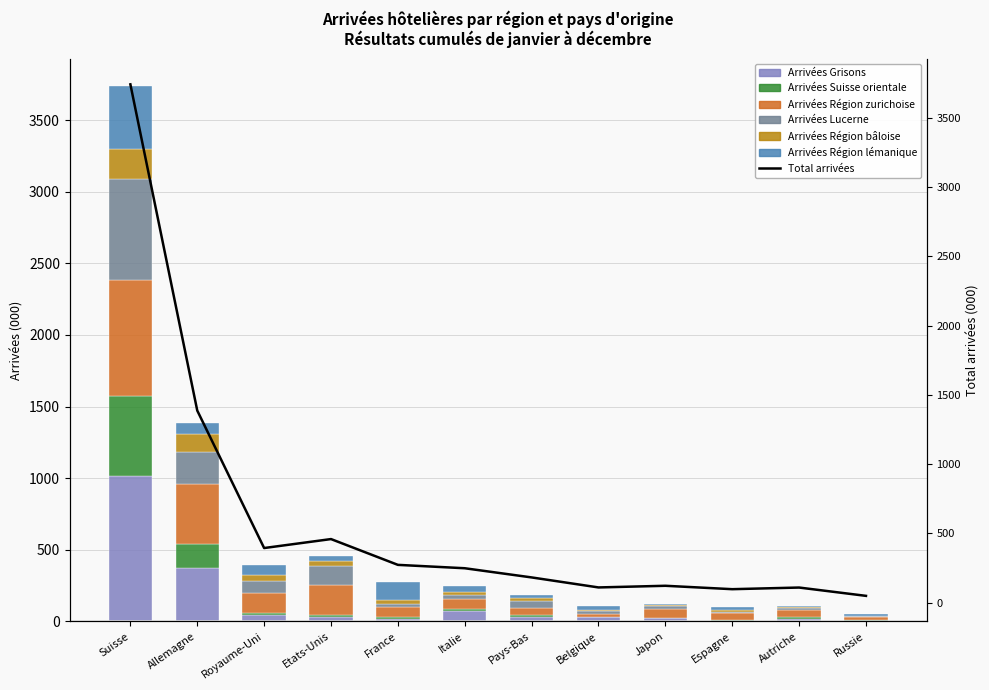

What is the label of the 5th bar from the right?

Belgique